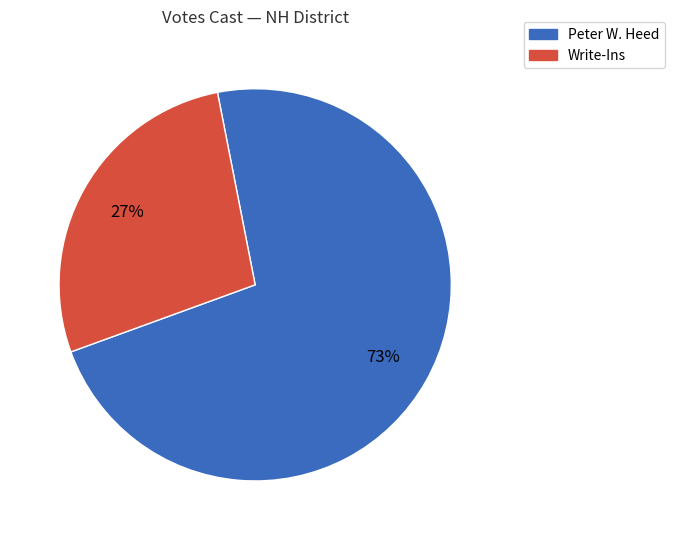

To the nearest percent, what is the average slice percentage?

50%